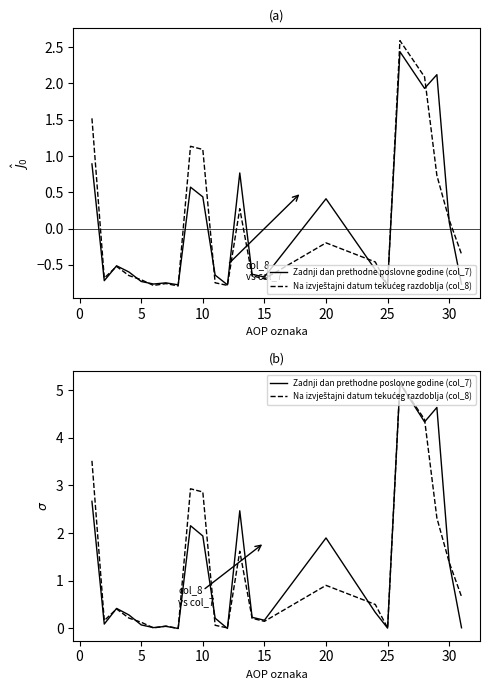

What are all the series names shown in the legend?

Zadnji dan prethodne poslovne godine (col_7), Na izvještajni datum tekućeg razdoblja (col_8)